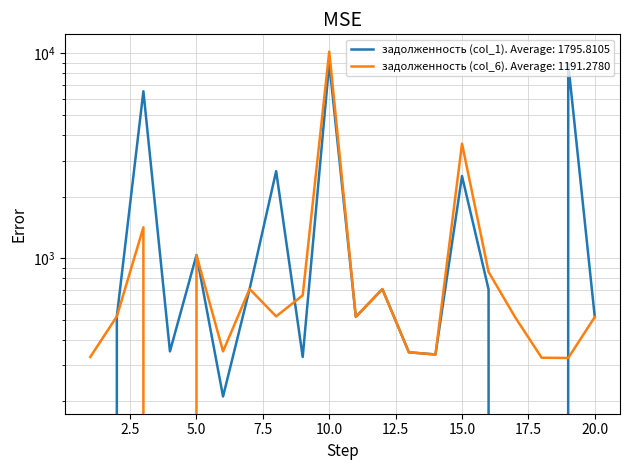

What are all the series names shown in the legend?

задолженность (col_1), задолженность (col_6)